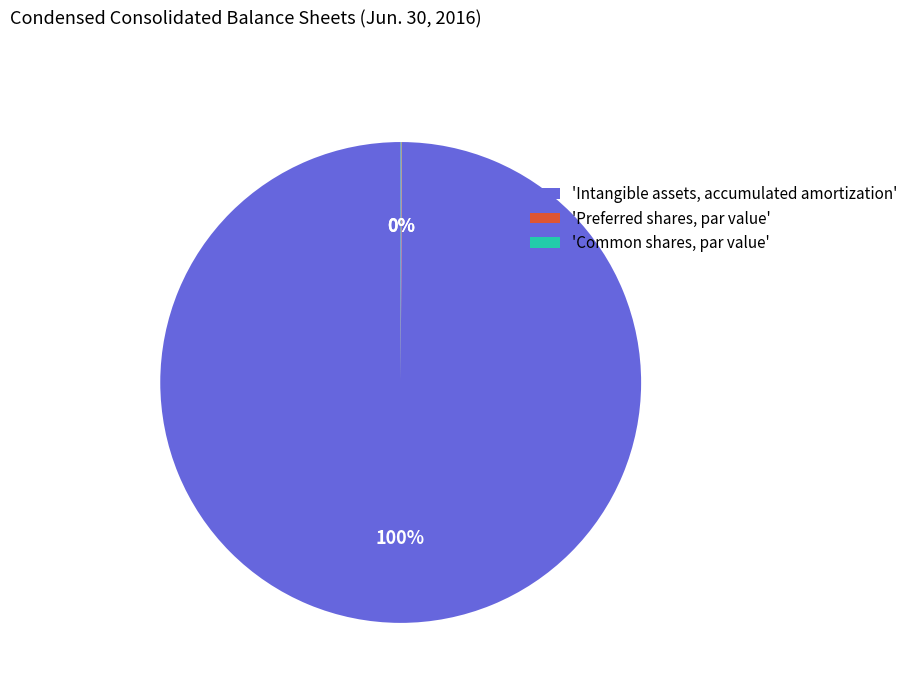

To the nearest percent, what percentage of the pie is 'Intangible assets, accumulated amortization'?

100%